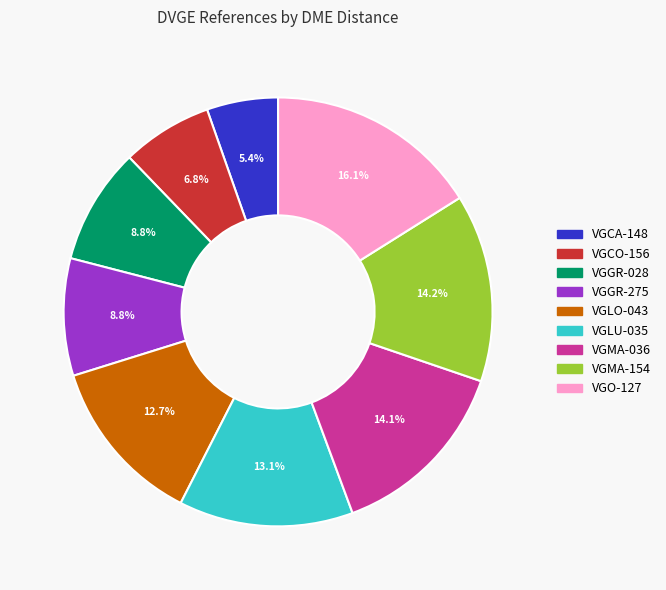

Do VGLU-035 and VGCA-148 together represent more than half of the pie?

No